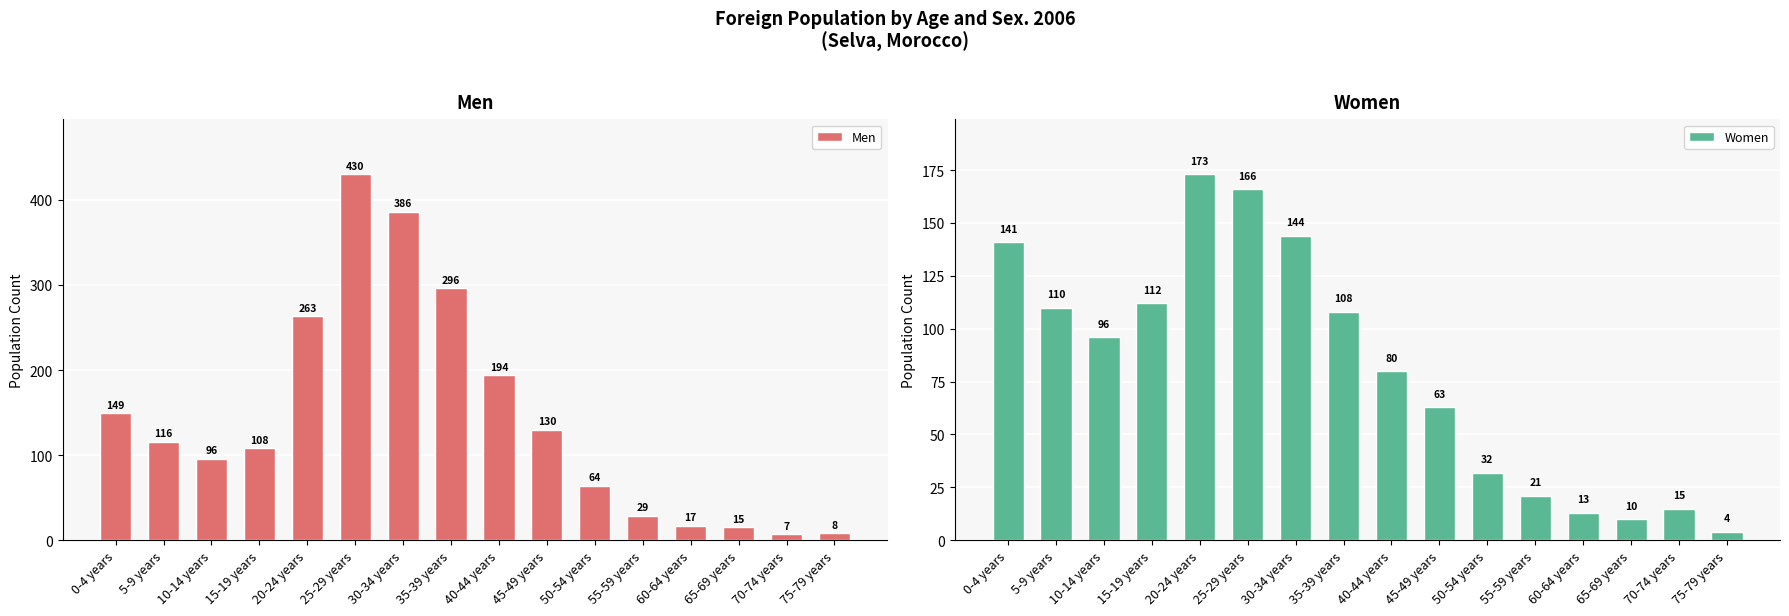

How many groups of bars are there?

16